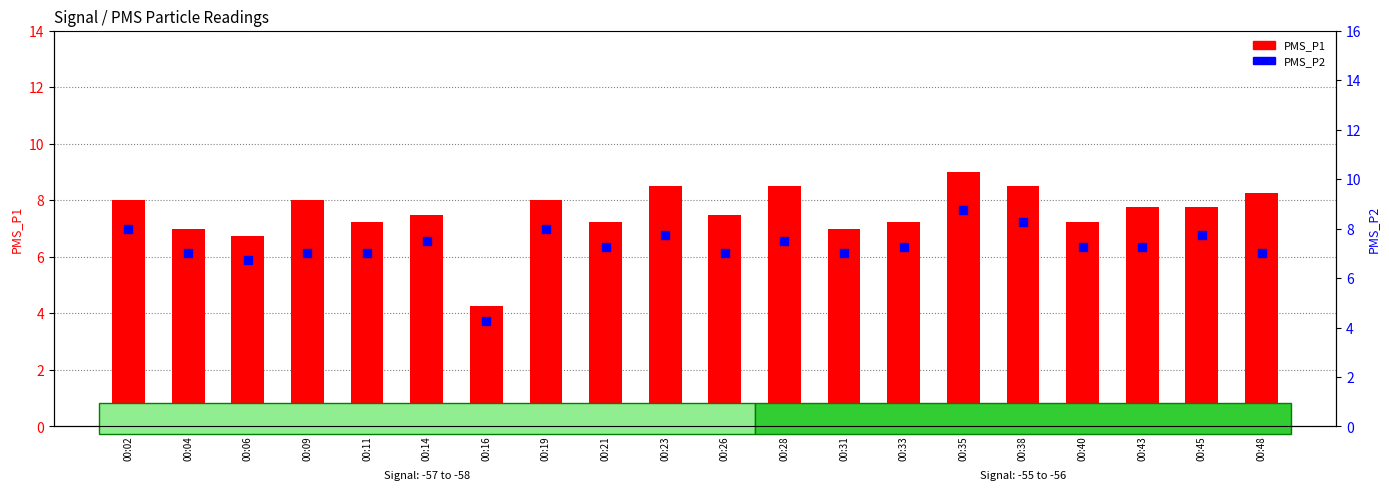

Which series contains the lowest Y value?

PMS_P1